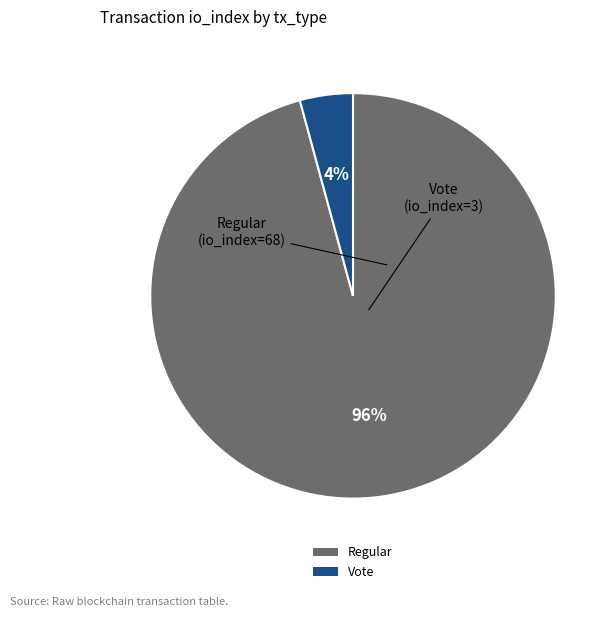

What percentage is the Vote slice, to the nearest percent?

4%